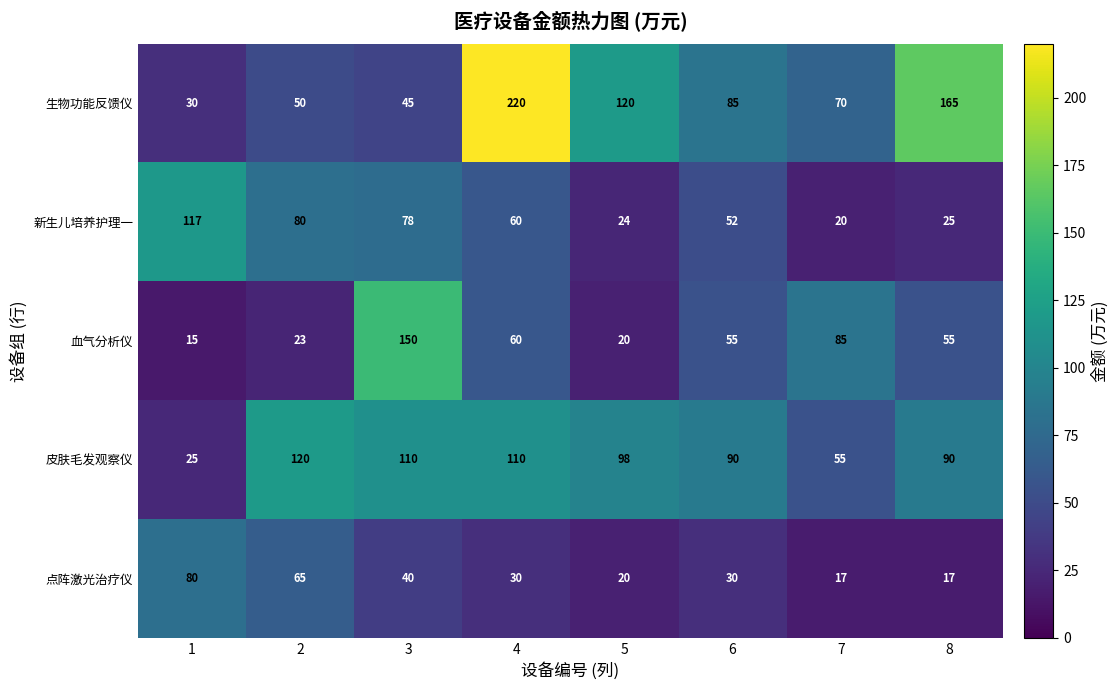

What is the sum of the 生物功能反馈仪 values at 2 and 1?

80